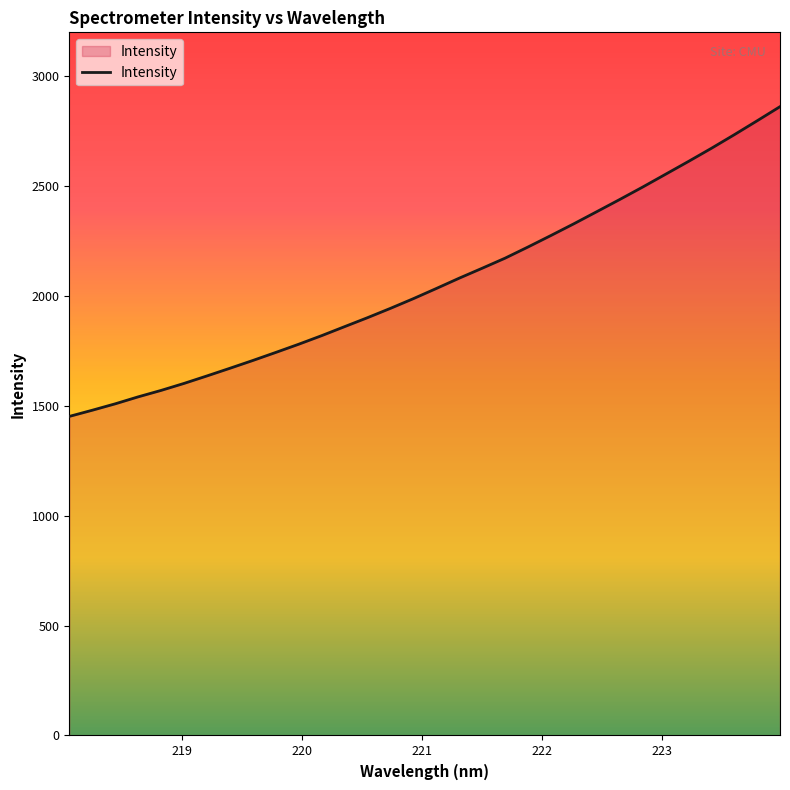

What is the difference between the maximum and minimum values?

1409.7